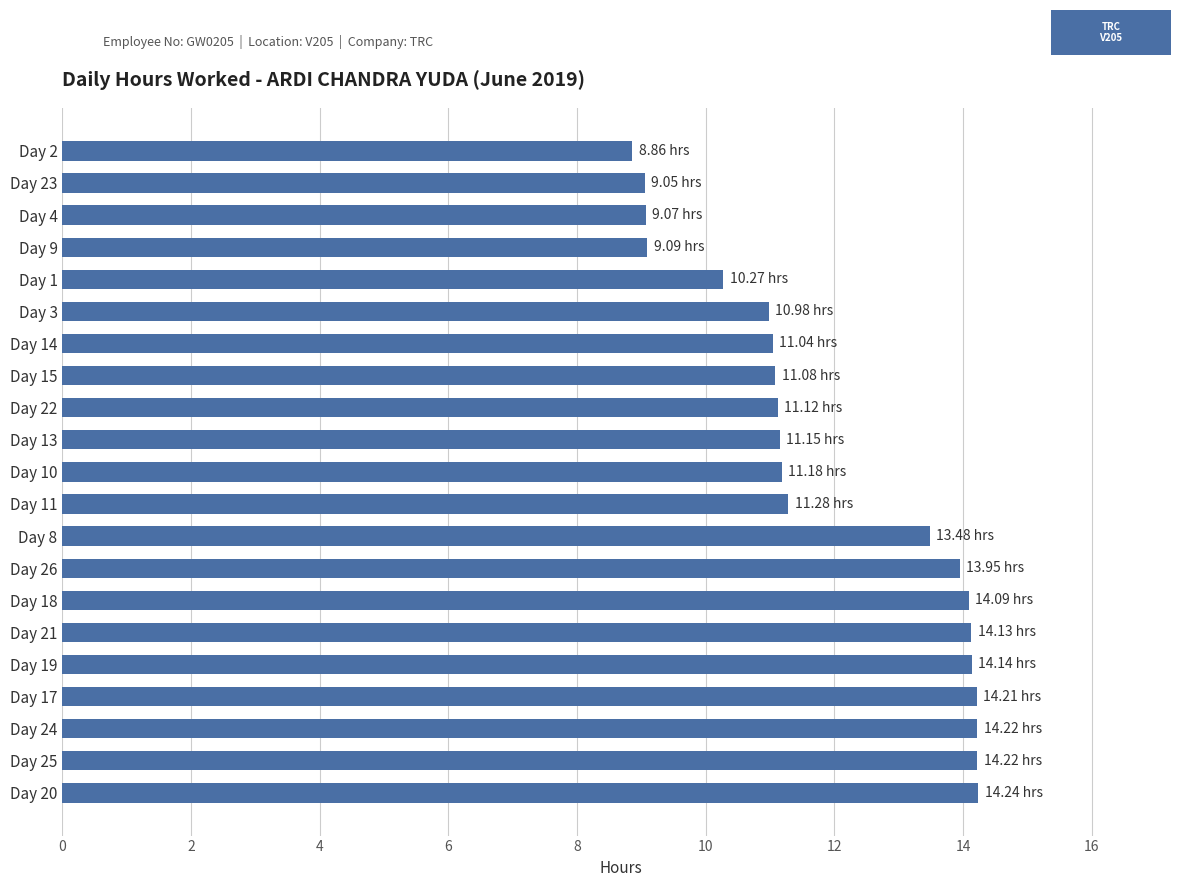

What is the difference between the second highest and second lowest values?

5.2